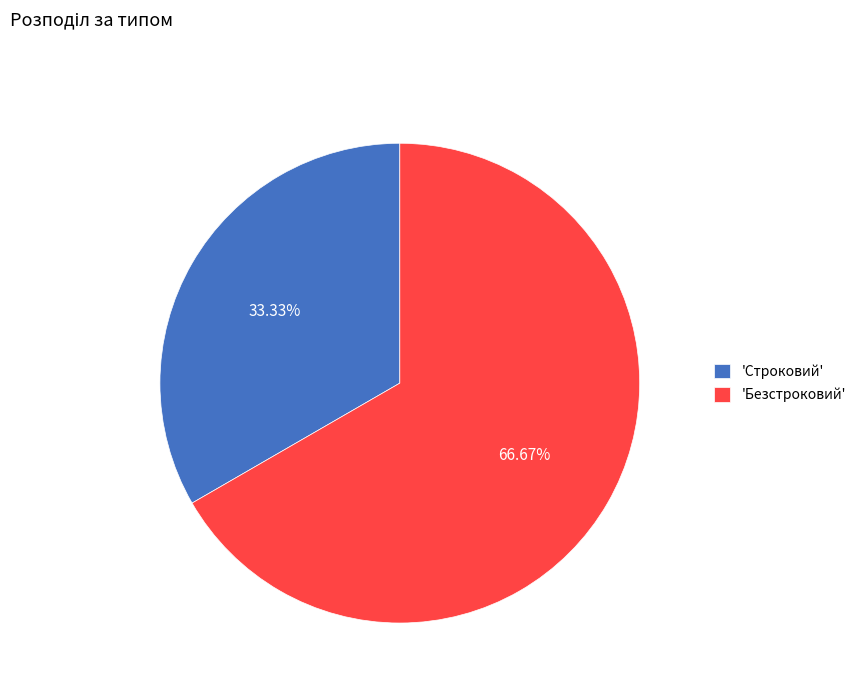

Between 'Строковий' and 'Безстроковий', which is larger?

'Безстроковий'